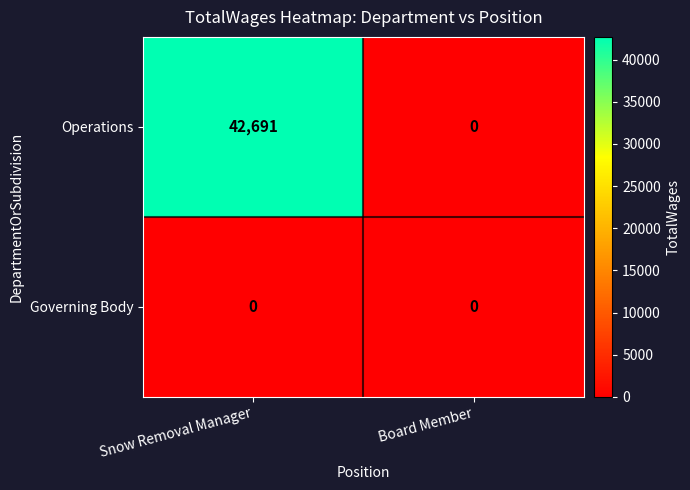

What is the difference between the highest and lowest values at Snow Removal Manager?

42691